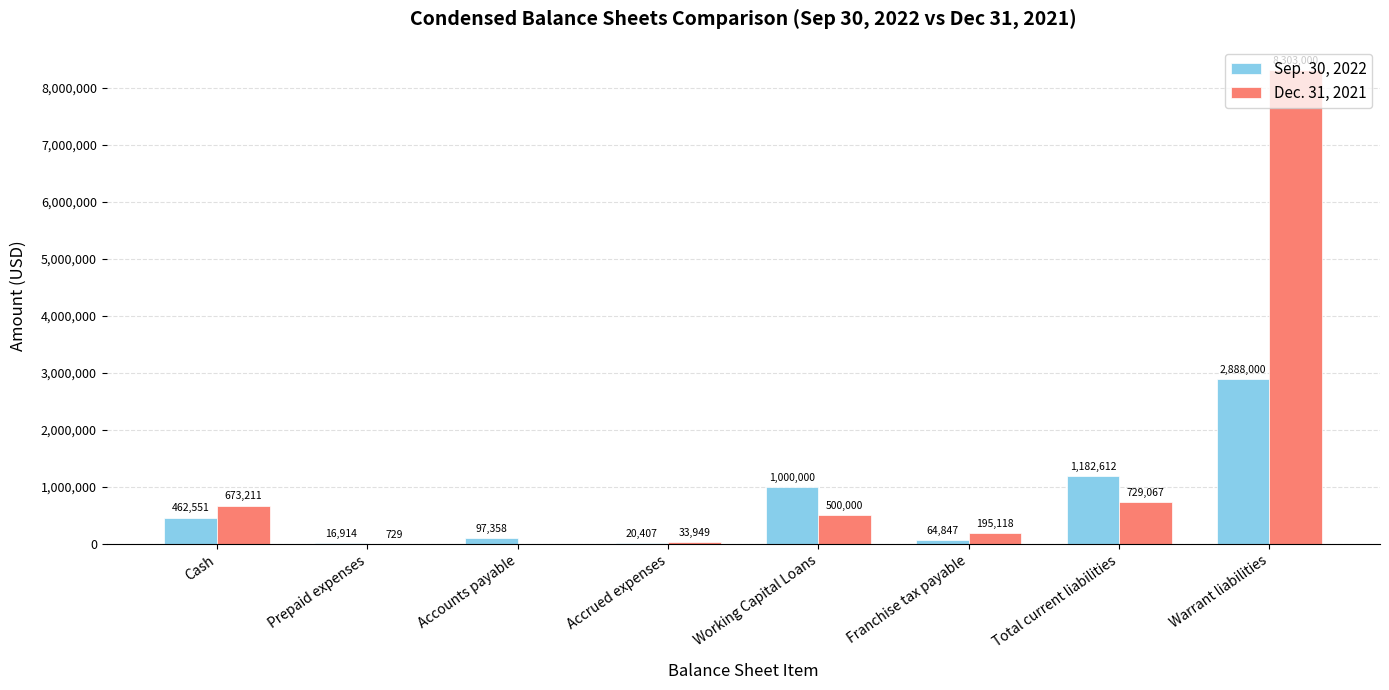

The Dec. 31, 2021 series shows 13987924 at Warrant liabilities. True or false?

False